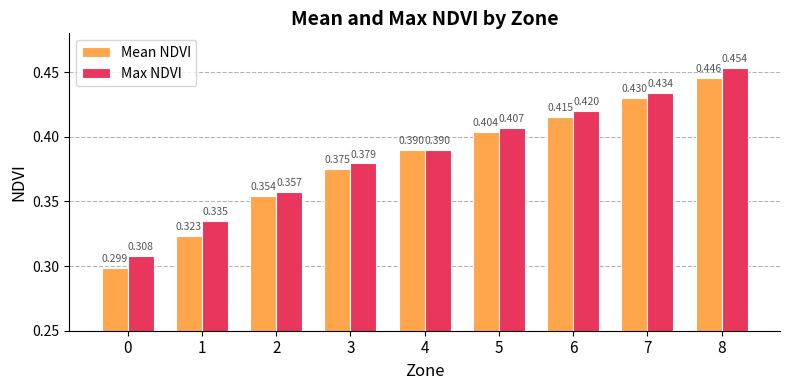

Between 0 and 2, which series saw the biggest shift?

Mean NDVI